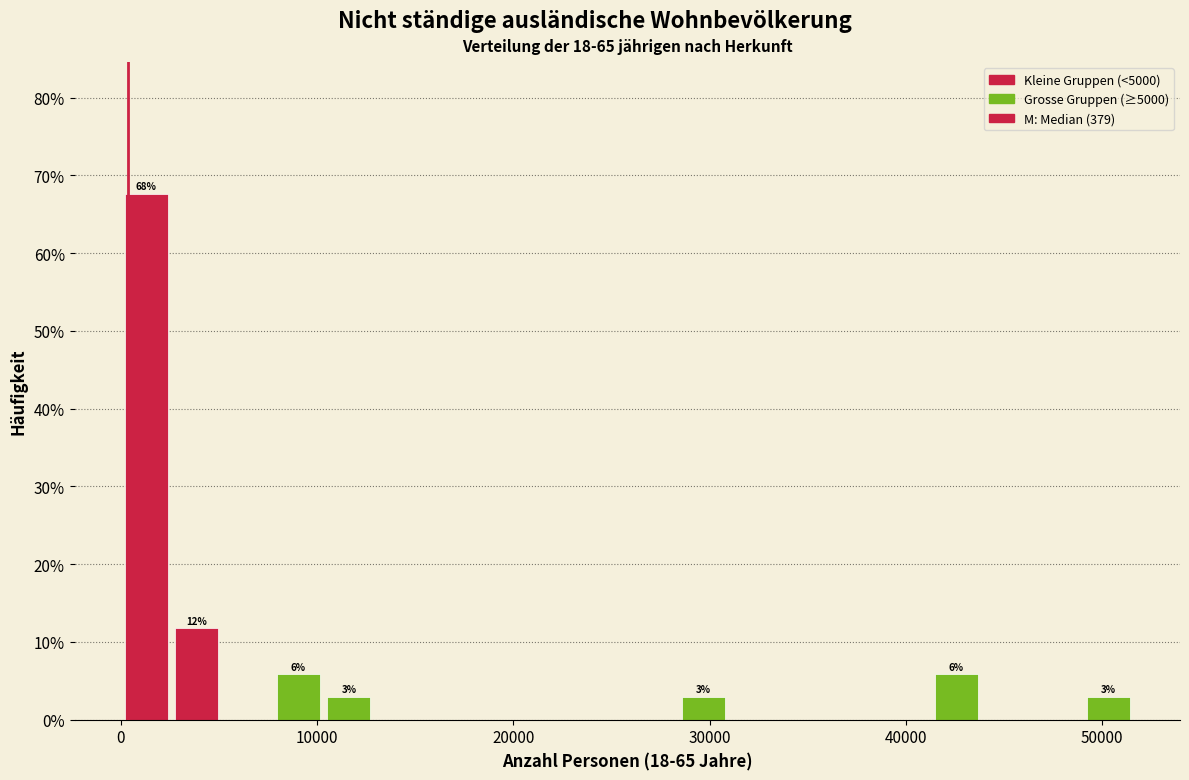

Read against the x-axis, roughly where is the centre of the tallest bar?

1000